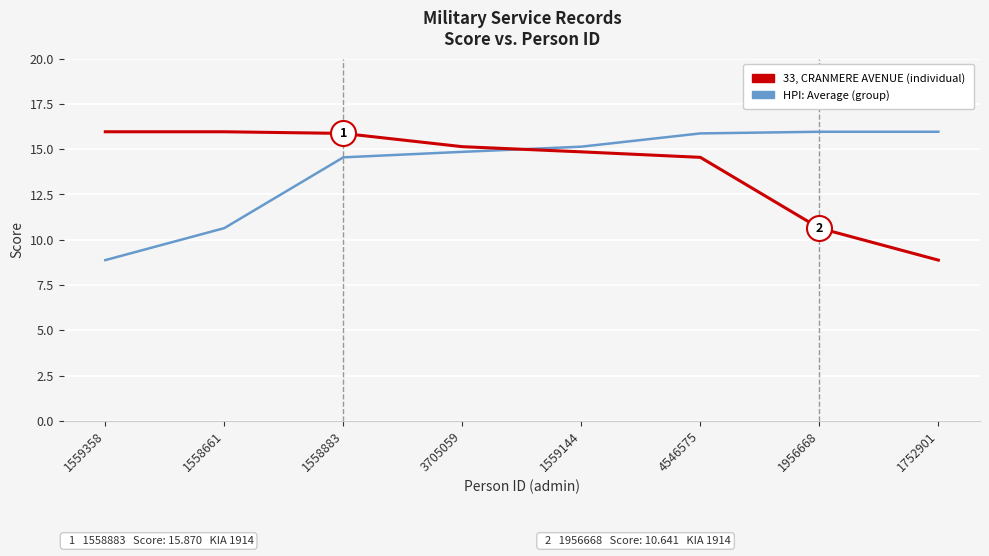

What is the difference between the maximum and minimum values in the HPI: Average (group) series?

7.1